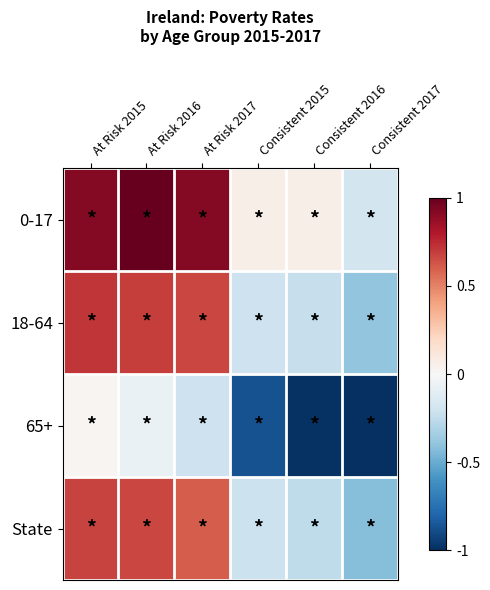

Reading left to right, list all the values displayed in this chart.

0-17: At Risk 2015=0.9	At Risk 2016=1.0	At Risk 2017=0.9	Consistent 2015=0.1	Consistent 2016=0.1	Consistent 2017=-0.2
18-64: At Risk 2015=0.7	At Risk 2016=0.7	At Risk 2017=0.7	Consistent 2015=-0.2	Consistent 2016=-0.2	Consistent 2017=-0.4
65+: At Risk 2015=0.0	At Risk 2016=-0.1	At Risk 2017=-0.2	Consistent 2015=-0.9	Consistent 2016=-1.0	Consistent 2017=-1.0
State: At Risk 2015=0.7	At Risk 2016=0.7	At Risk 2017=0.6	Consistent 2015=-0.2	Consistent 2016=-0.3	Consistent 2017=-0.4